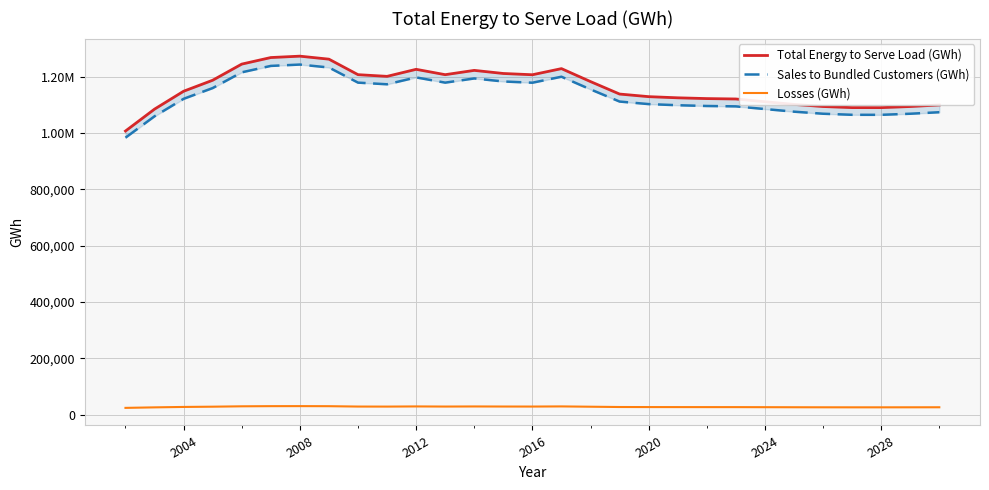

In Losses (GWh), how many points are higher than both neighbors (excluding endpoints)?

4